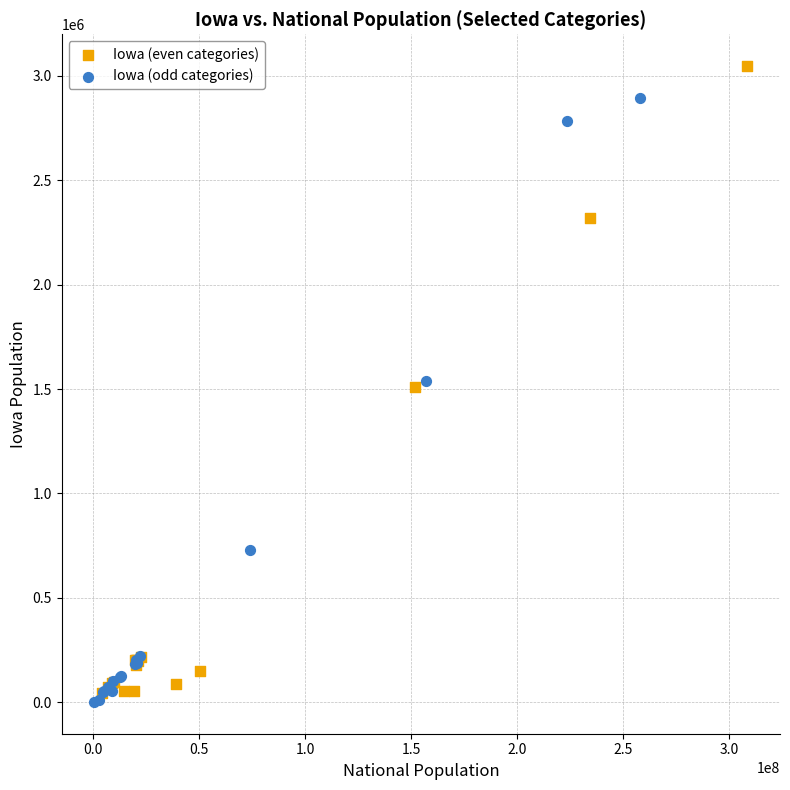

Which series contains the lowest Y value?

Iowa (odd categories)